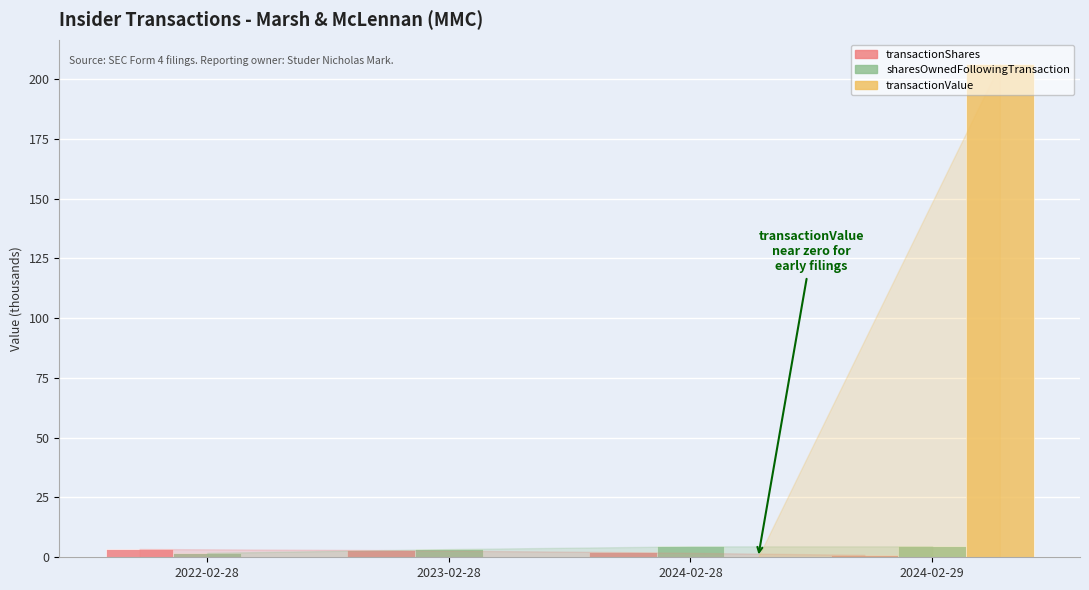

What is the maximum value shown in the chart?

206.1